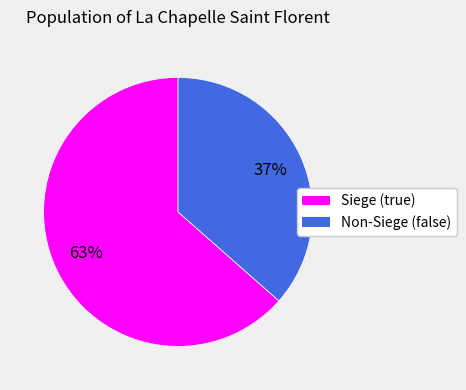

Does any single category account for the majority?

Yes